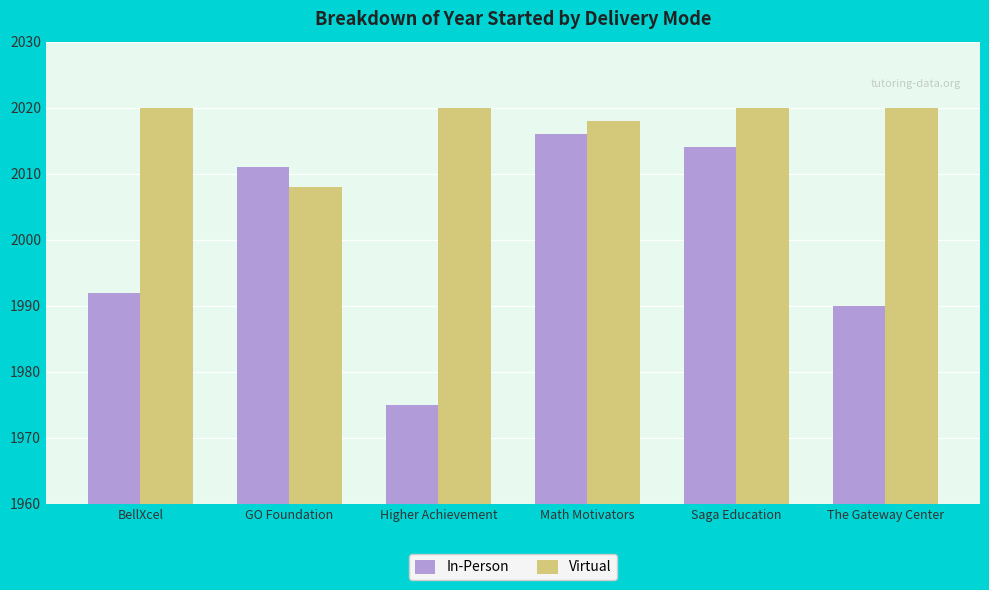

What is the highest value of the Virtual series?

2020